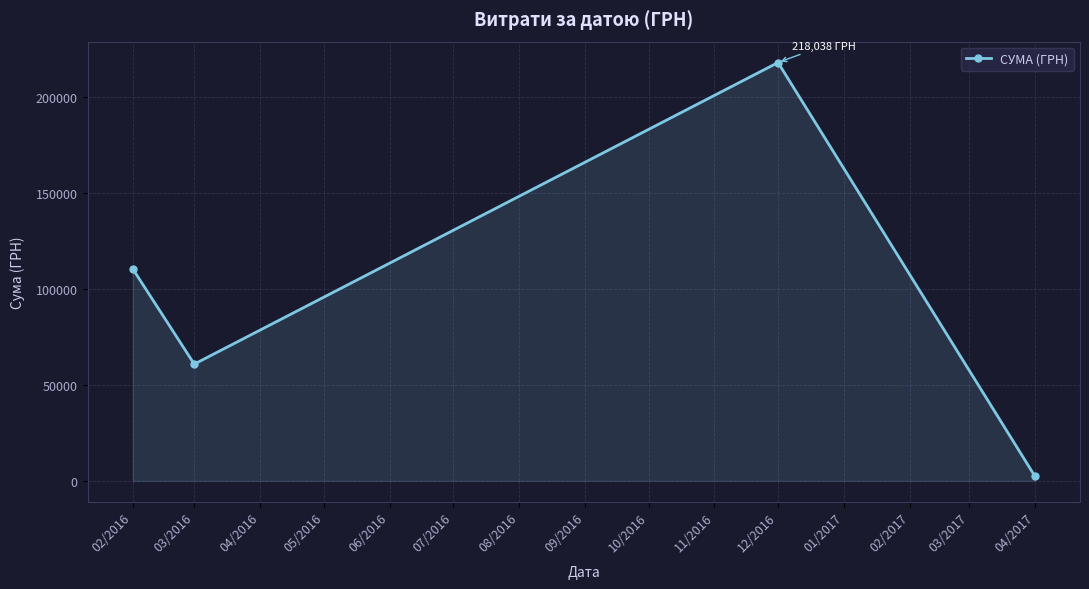

What is the value of the 4th point from the left?

2462.4